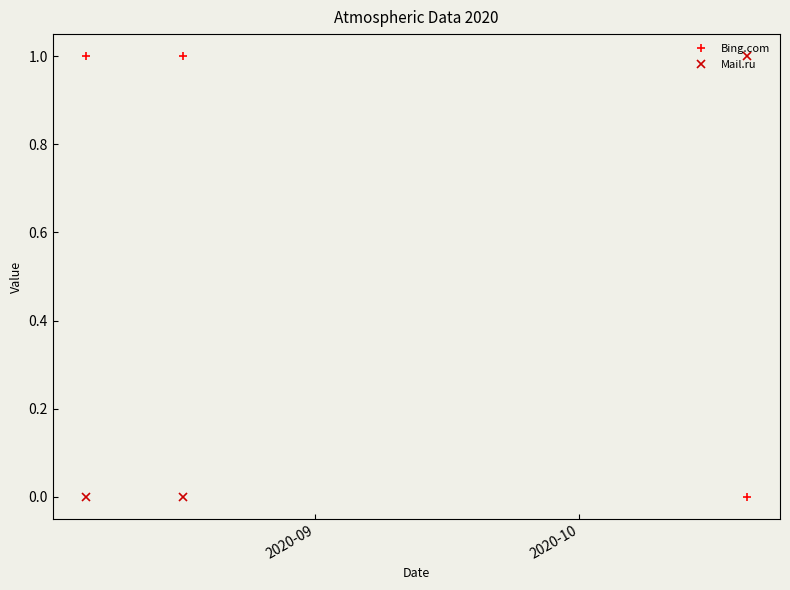

Which series has the largest total across all categories?

Bing.com